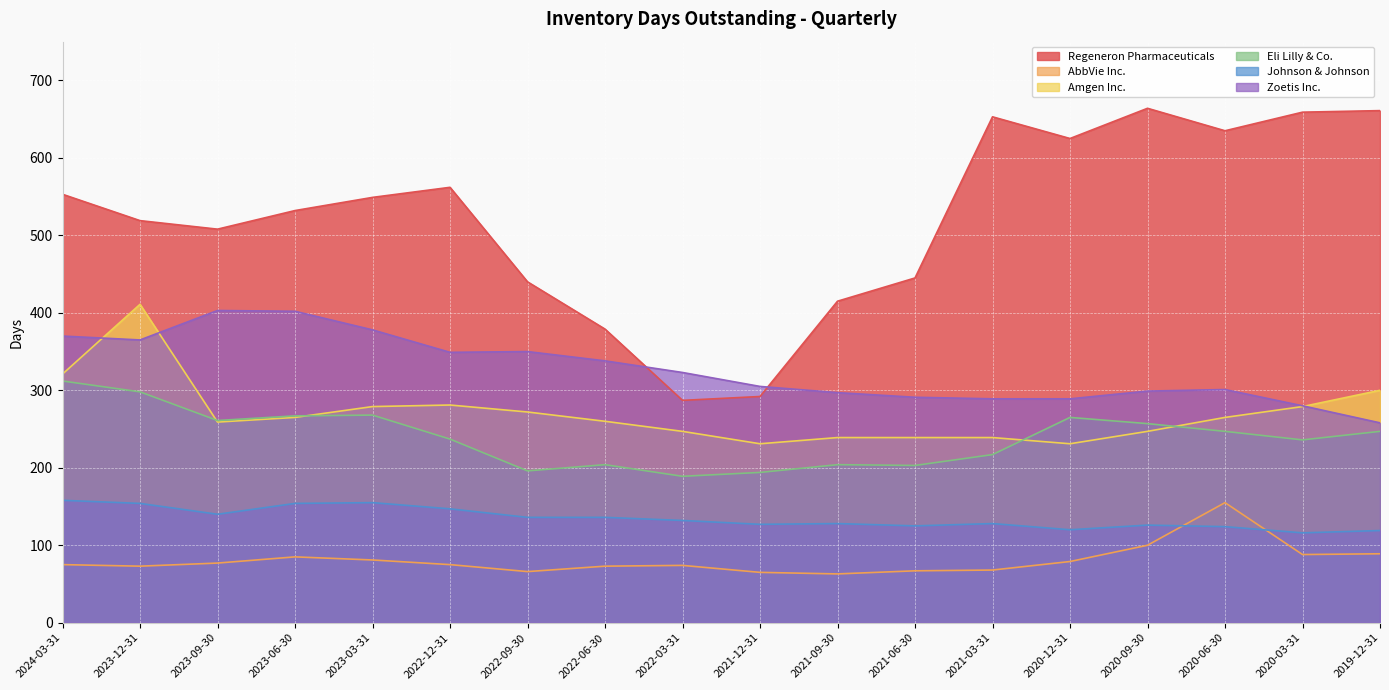

Between 2023-03-31 and 2022-06-30, which series saw the biggest shift?

Regeneron Pharmaceuticals